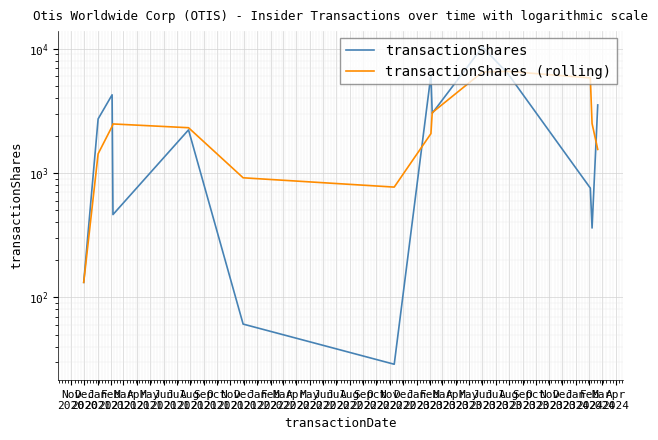

Which has a higher value, Mar
2021 or Feb
2021?

Mar
2021